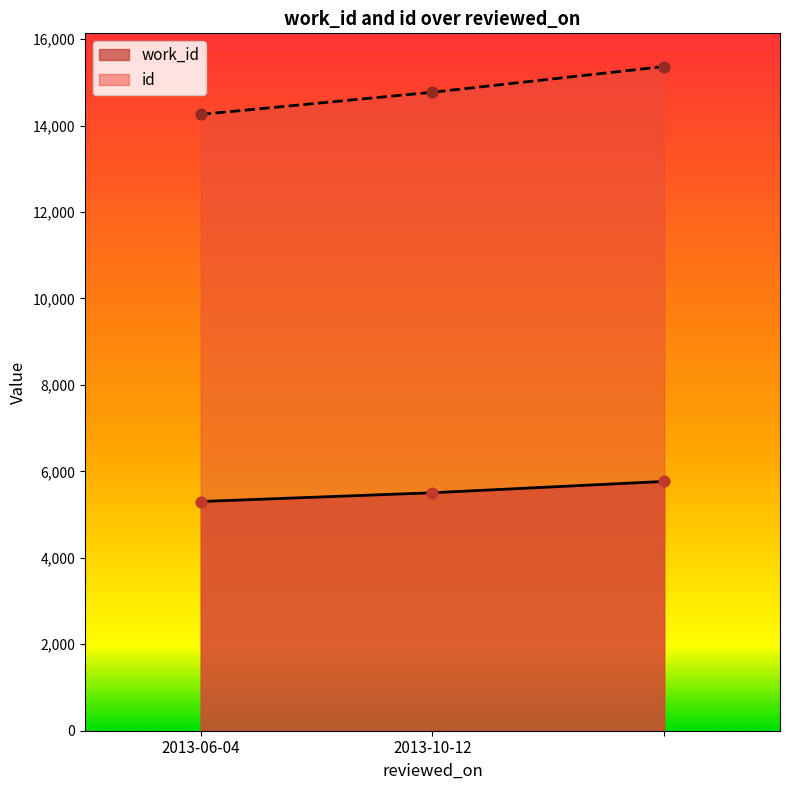

What are all the series names shown in the legend?

work_id, id